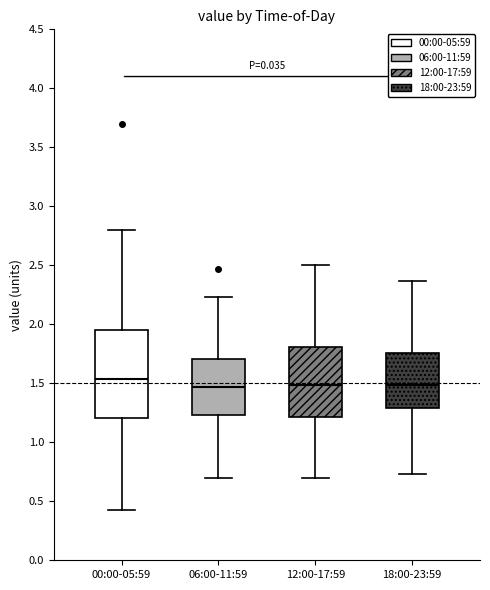

Reading left to right, transcribe this box plot: for each box, give where its median line is, the range the box spans, and where its two whiskers end, as read against the y-axis. The values are not printed on the chart, so give them approximately, as read against the axis.

00:00-05:59: median 1.55, box 1.20 to 1.95, whiskers 0.45 to 2.80
06:00-11:59: median 1.45, box 1.25 to 1.70, whiskers 0.70 to 2.25
12:00-17:59: median 1.50, box 1.20 to 1.80, whiskers 0.70 to 2.50
18:00-23:59: median 1.50, box 1.30 to 1.75, whiskers 0.75 to 2.35